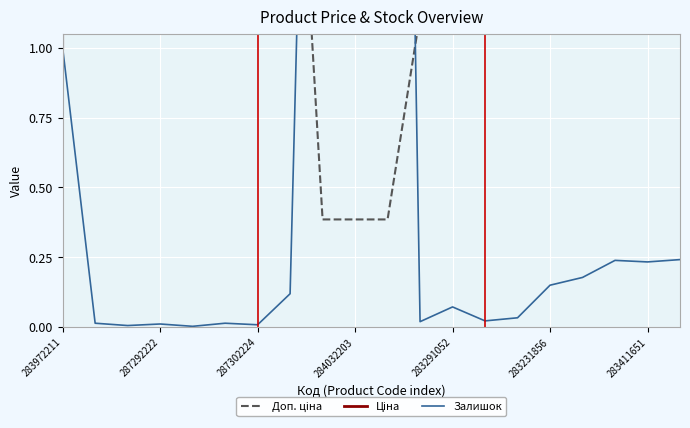

Reading left to right, transcribe all the data shown in this chart.

Доп. ціна: 1.0	6.2	1.8	5.3	6.2	6.2	6.2	2.4	0.4	0.4	0.4	1.1	1.1	1.2	1.2	1.3	1.3	1.2	1.3	1.3
Ціна: 1.0	622.9	177.0	529.7	622.9	622.9	622.9	237.0	16.8	16.8	16.8	28.0	28.0	30.1	30.1	33.4	33.4	19.3	21.7	21.7
Залишок: 1.0	0.0	0.0	0.0	0.0	0.0	0.0	0.1	4.7	4.9	6.8	0.0	0.1	0.0	0.0	0.1	0.2	0.2	0.2	0.2